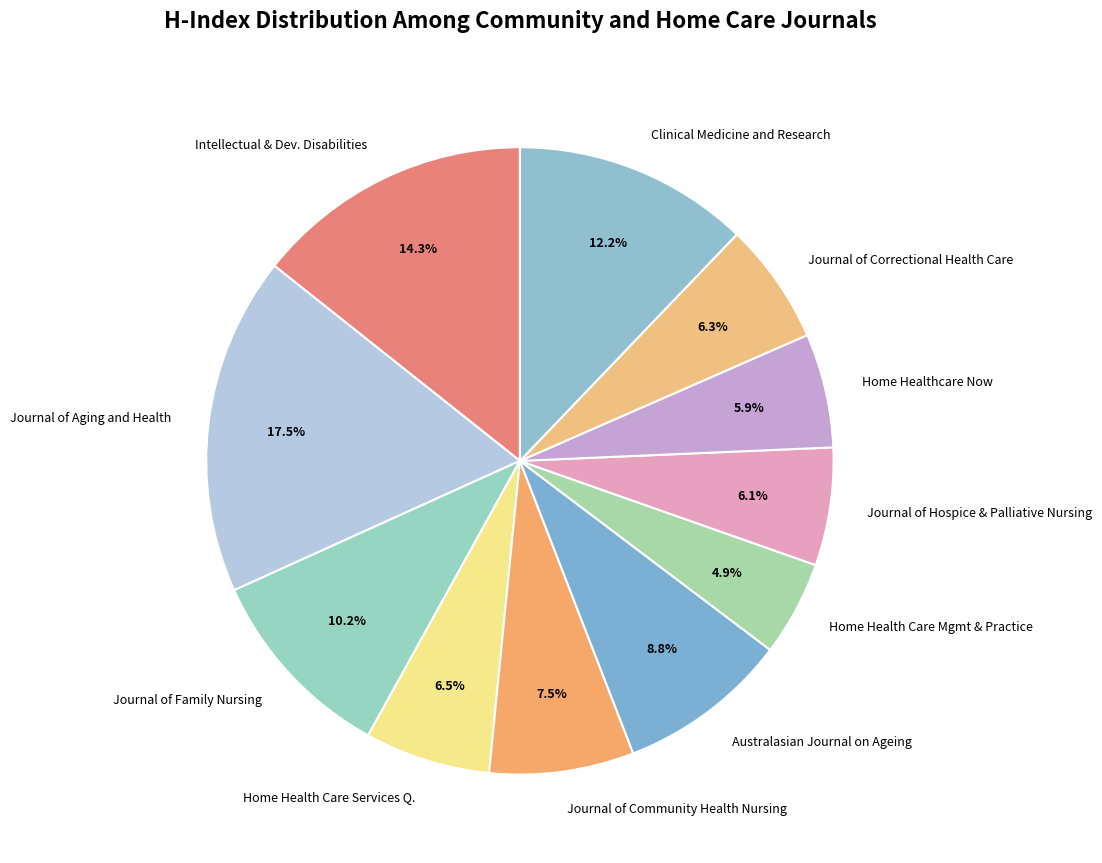

What is the ratio of the value at Journal of Aging and Health to the value at Clinical Medicine and Research?

1.4